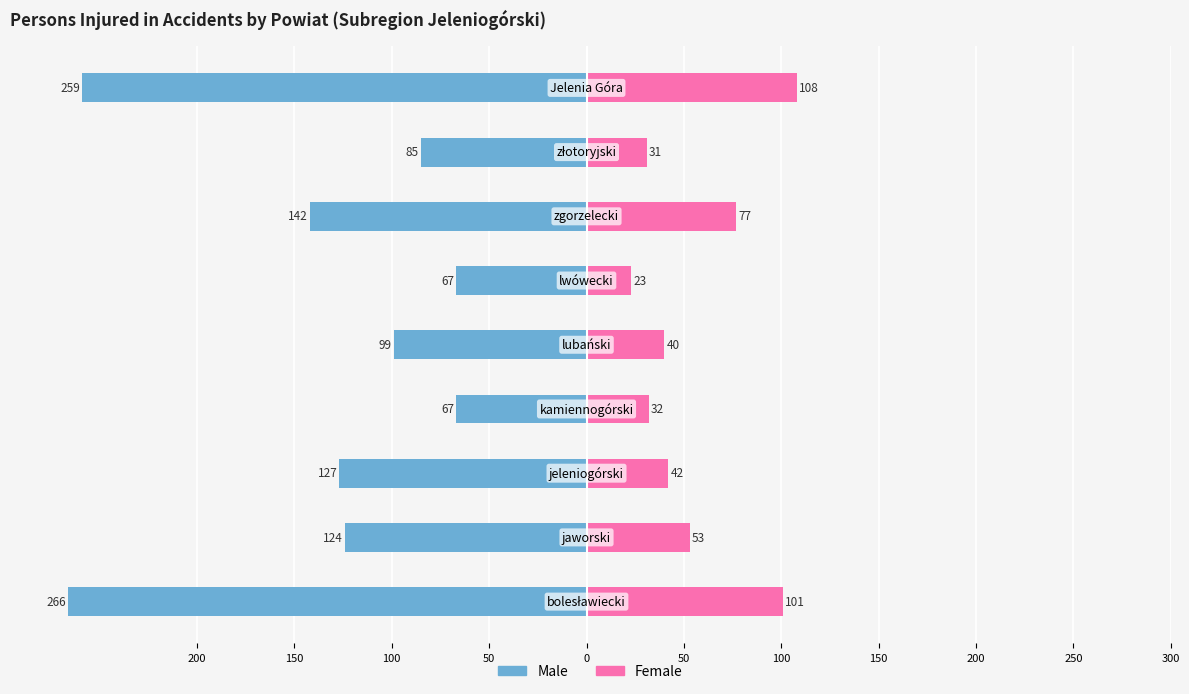

What is the maximum value for Female?

108